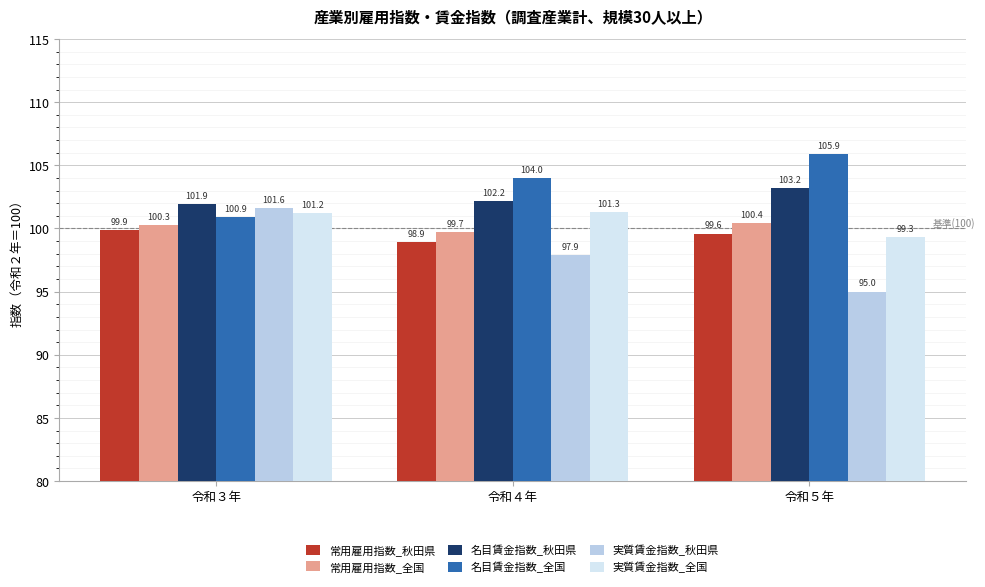

How many data points in 常用雇用指数_秋田県 are less than 99?

1